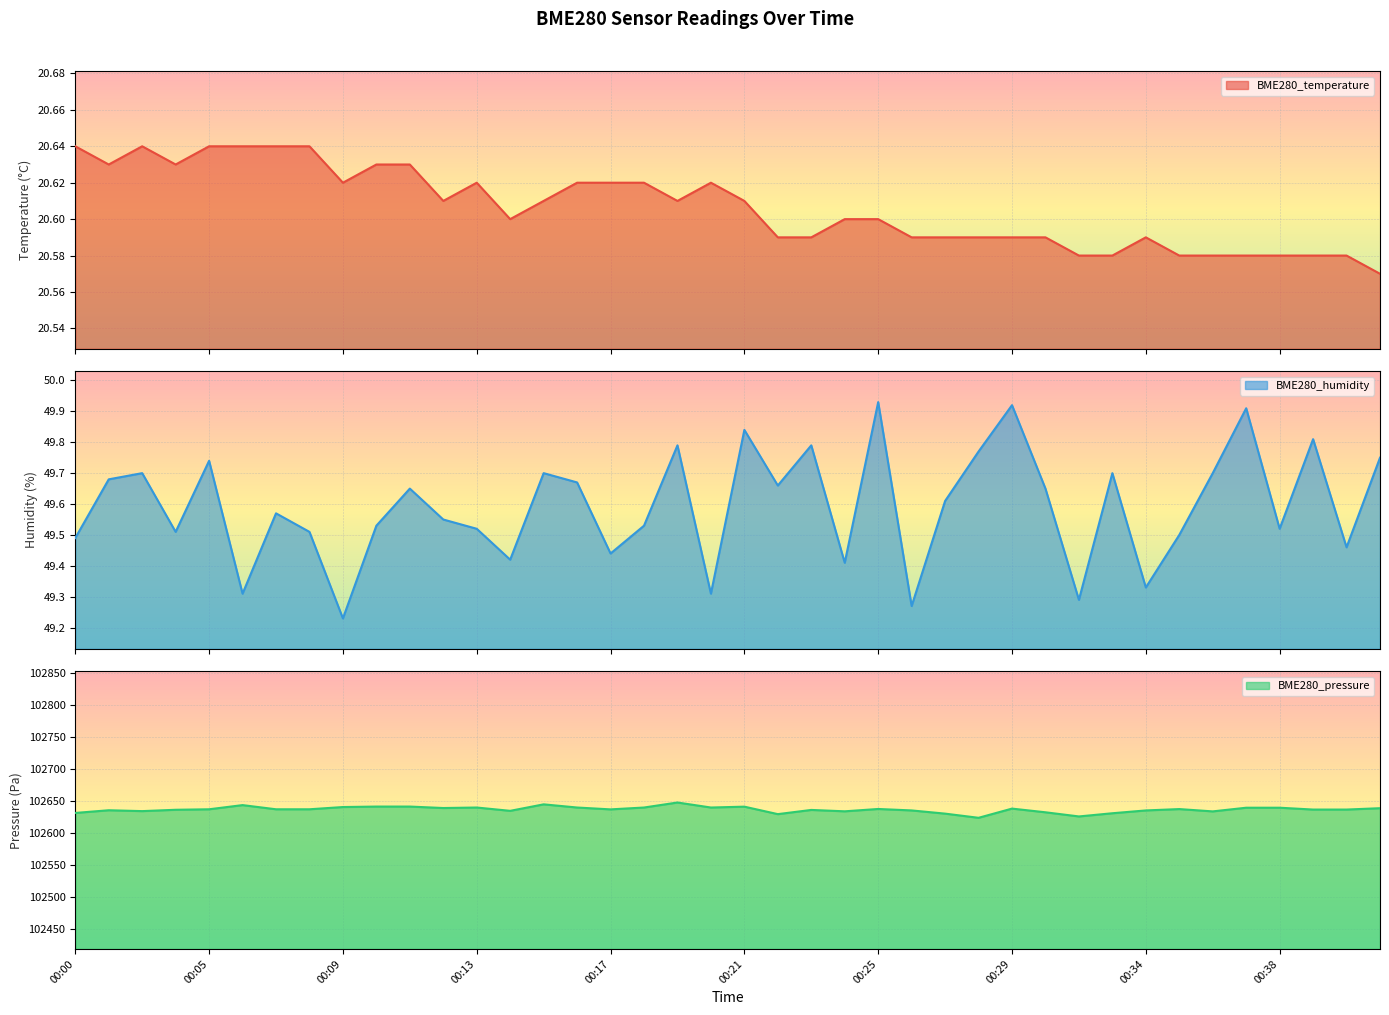

True or false: BME280_temperature and BME280_pressure cross at least once.

False